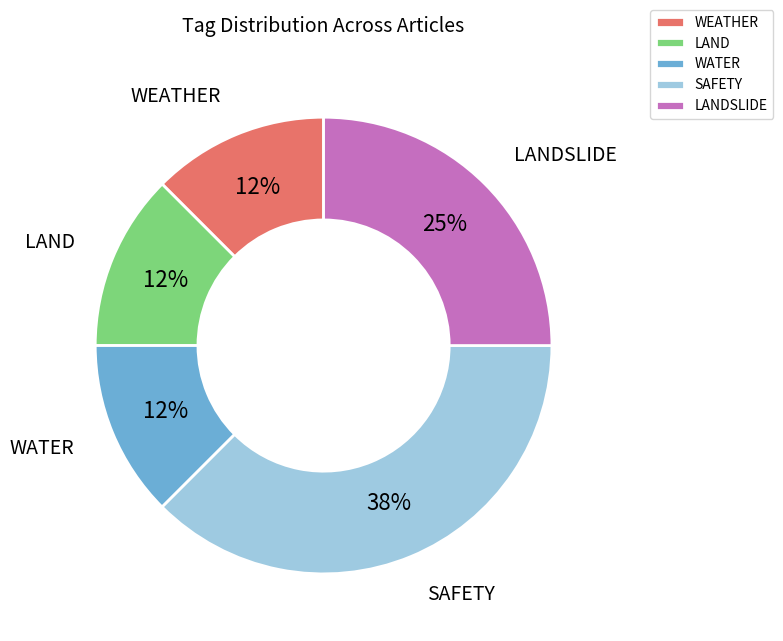

Is there a majority slice in this chart?

No